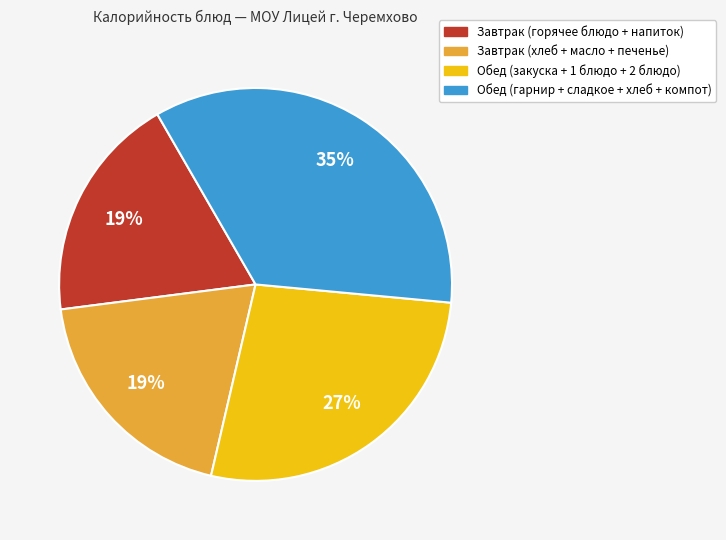

Does any single category account for the majority?

No